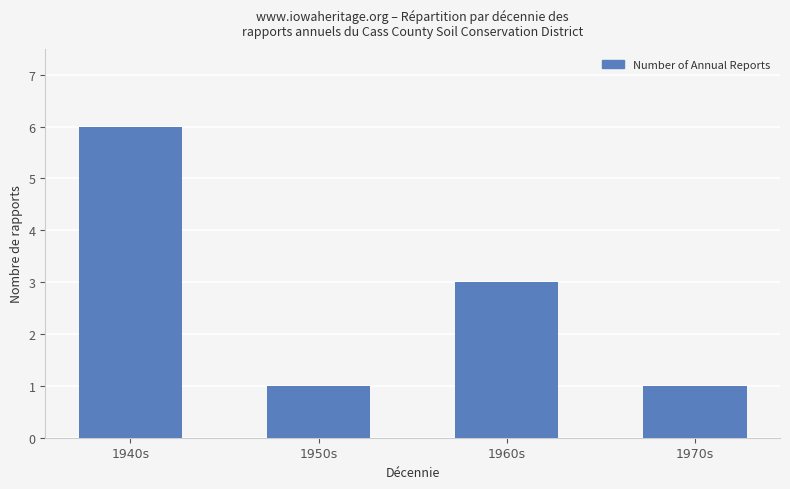

Approximately how many times larger is the value at 1970s compared to 1950s?

1.0